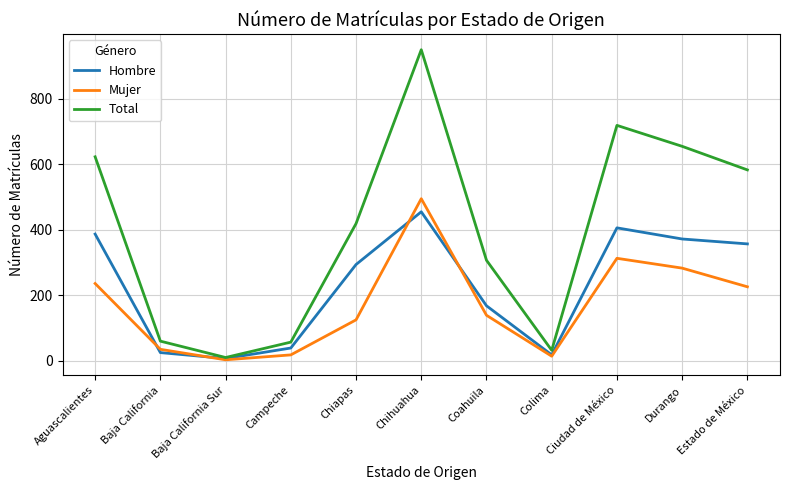

At which label does Hombre first exceed 294?

Aguascalientes